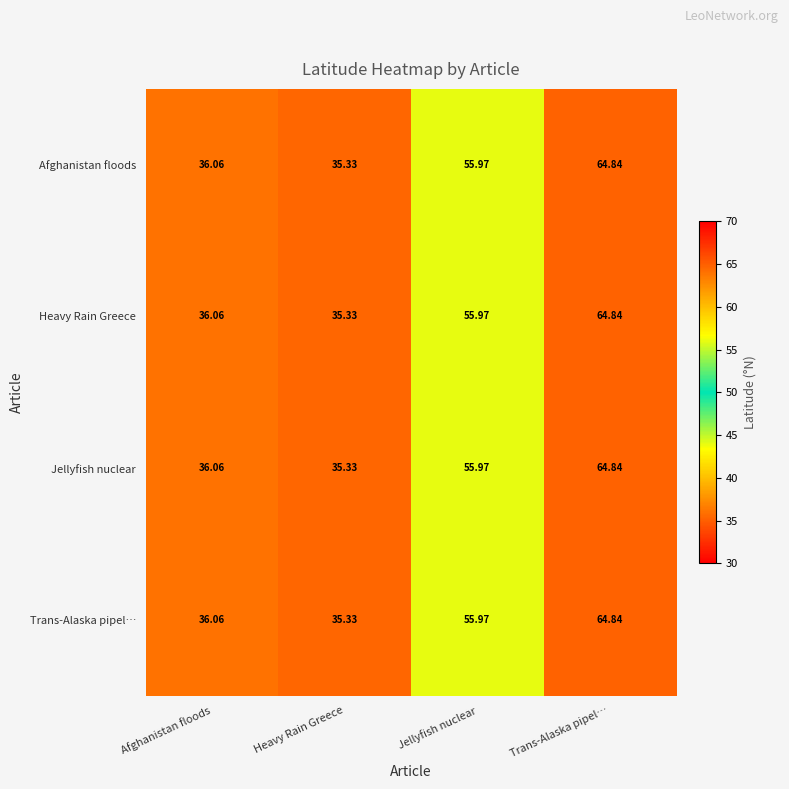

List the labels in order of Trans-Alaska pipel… value, smallest first.

Heavy Rain Greece, Afghanistan floods, Jellyfish nuclear, Trans-Alaska pipel…